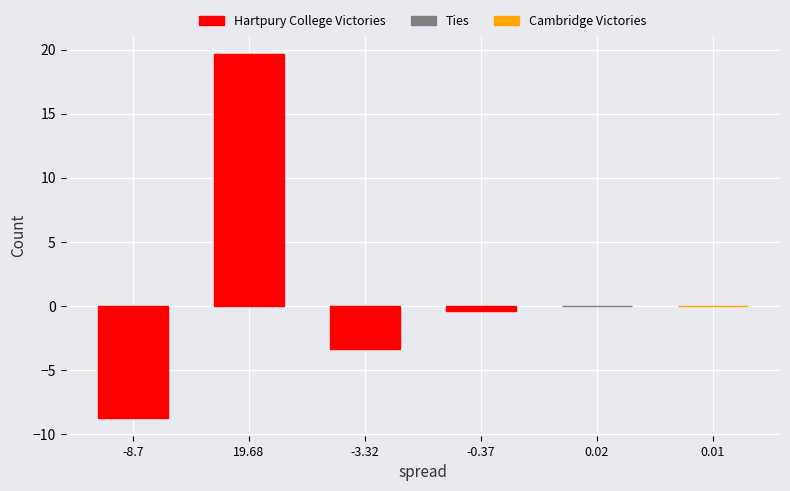

Are the bars horizontal?

No